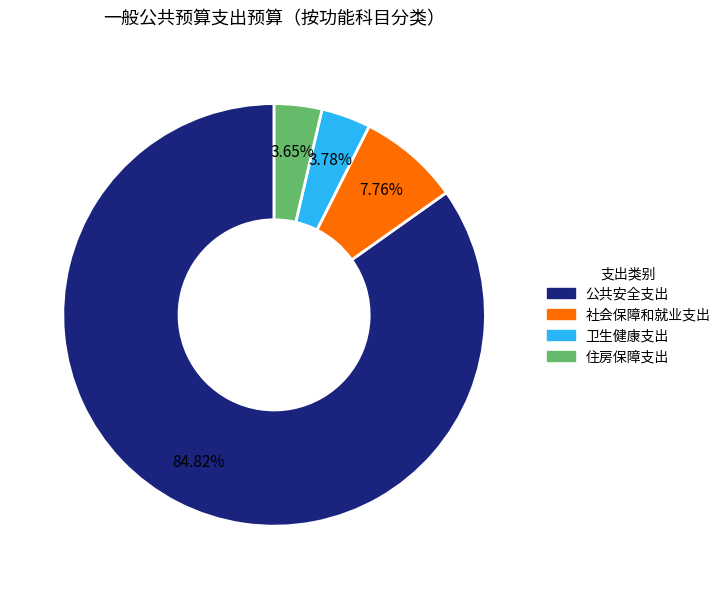

Count the number of slices in the pie.

4